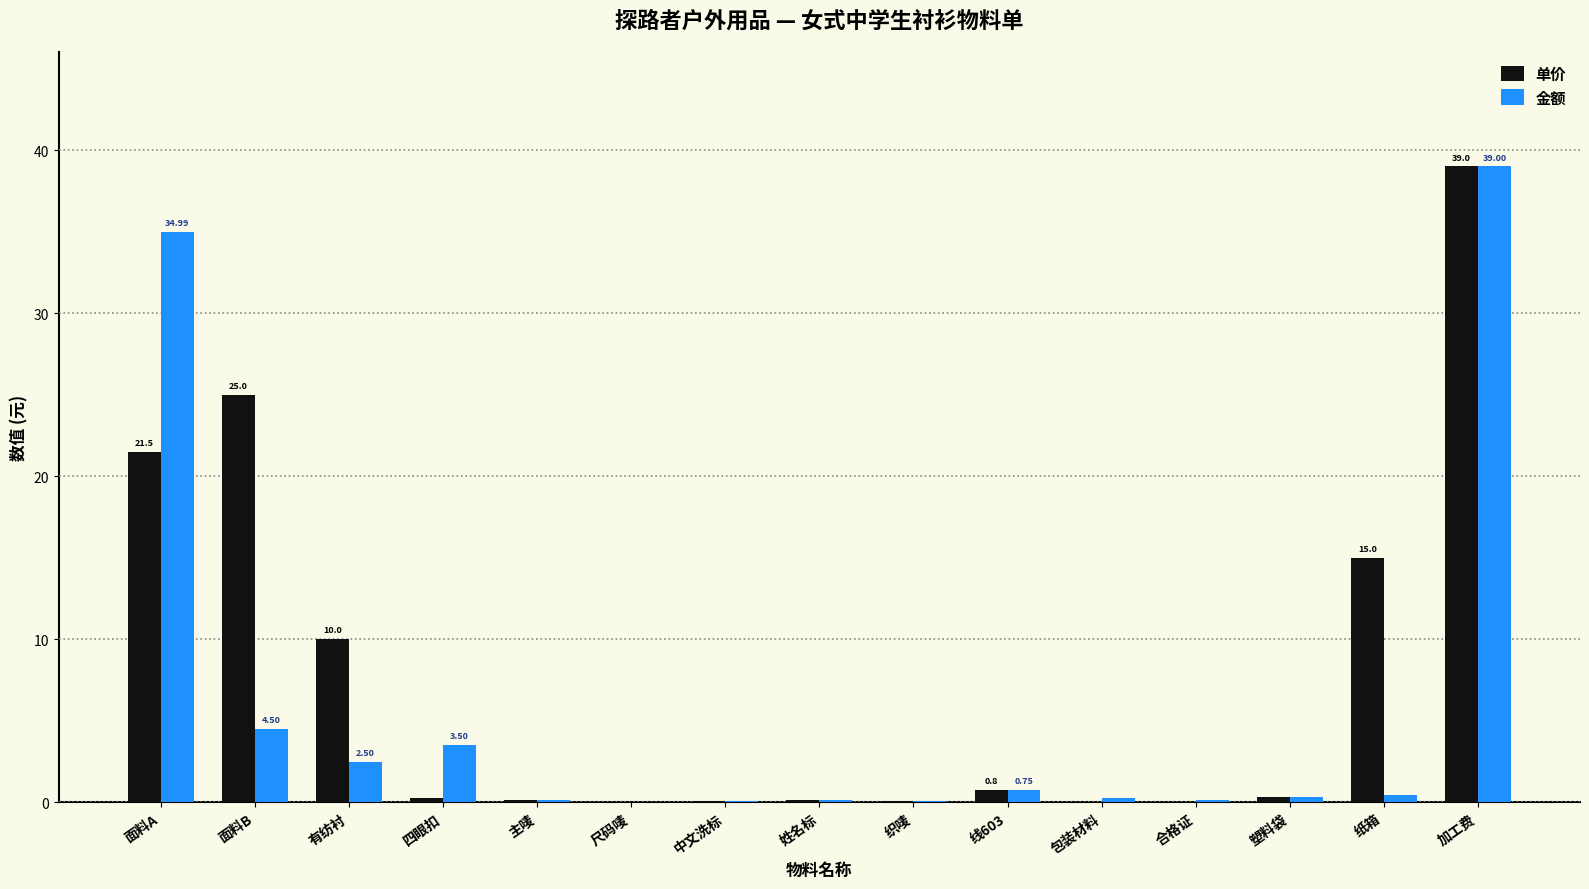

Between 织唛 and 纸箱, which series saw the biggest shift?

单价